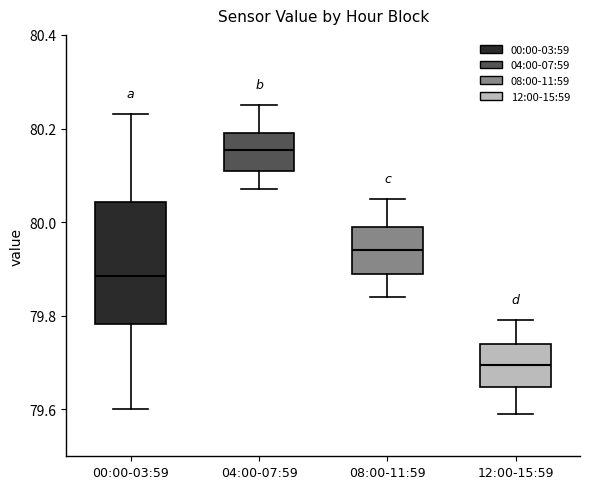

Reading left to right, transcribe this box plot: for each box, give where its median line is, the range the box spans, and where its two whiskers end, as read against the y-axis. The values are not printed on the chart, so give them approximately, as read against the axis.

00:00-03:59: median 79.88, box 79.78 to 80.04, whiskers 79.60 to 80.24
04:00-07:59: median 80.16, box 80.12 to 80.20, whiskers 80.08 to 80.26
08:00-11:59: median 79.94, box 79.90 to 80.00, whiskers 79.84 to 80.06
12:00-15:59: median 79.70, box 79.64 to 79.74, whiskers 79.60 to 79.80